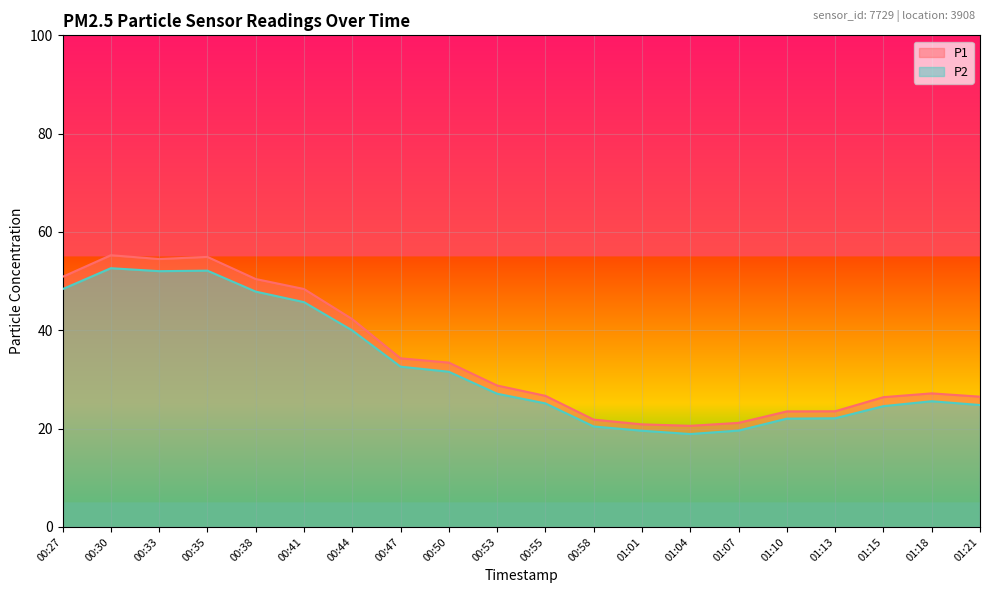

At which category is the sum across all series the highest?

00:30